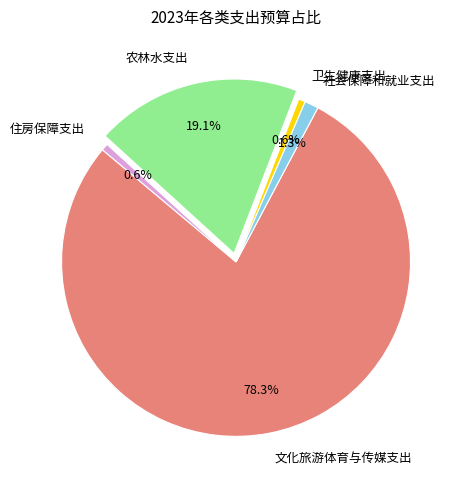

Which category has the biggest portion of the pie?

文化旅游体育与传媒支出